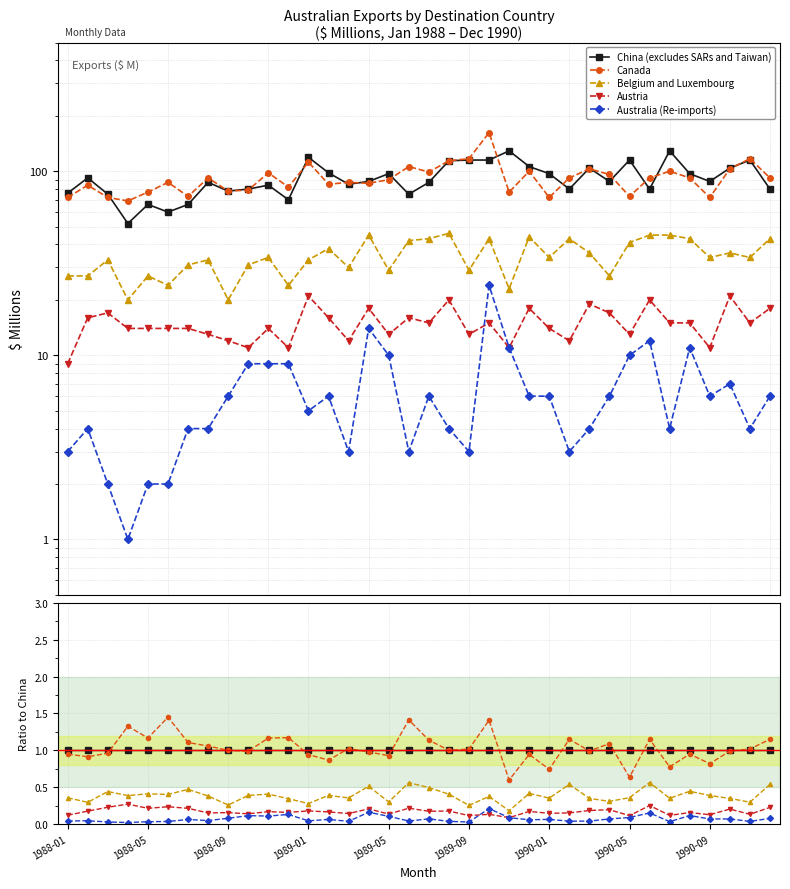

Which has a higher value, 13 or 1988-05?

13